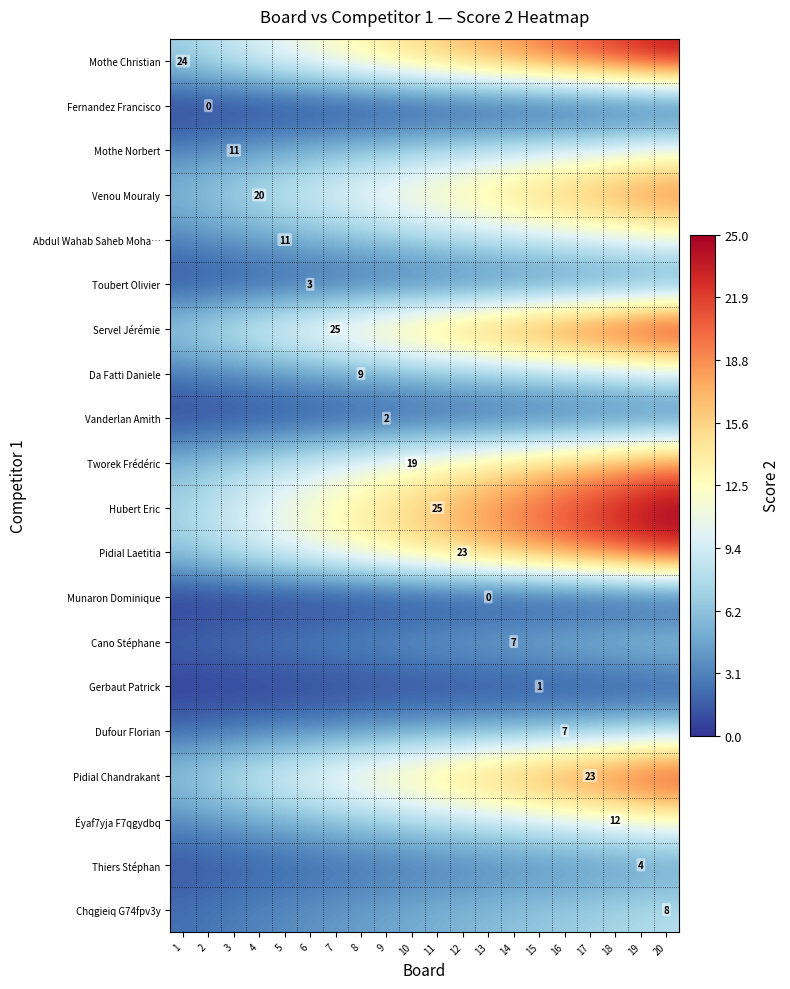

What is the total value across all series at 1?

70.2